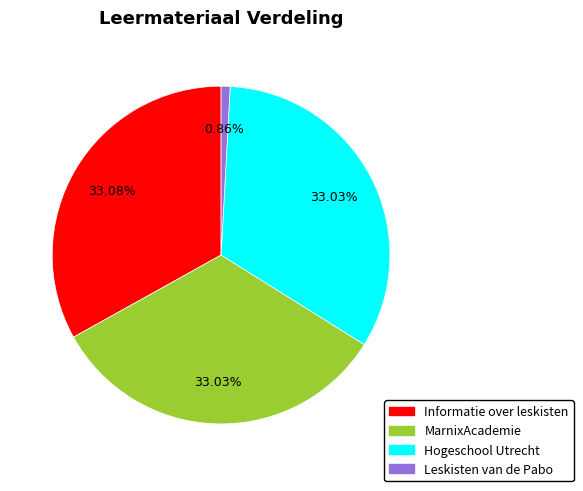

Which category has the smallest portion of the pie?

Leskisten van de Pabo